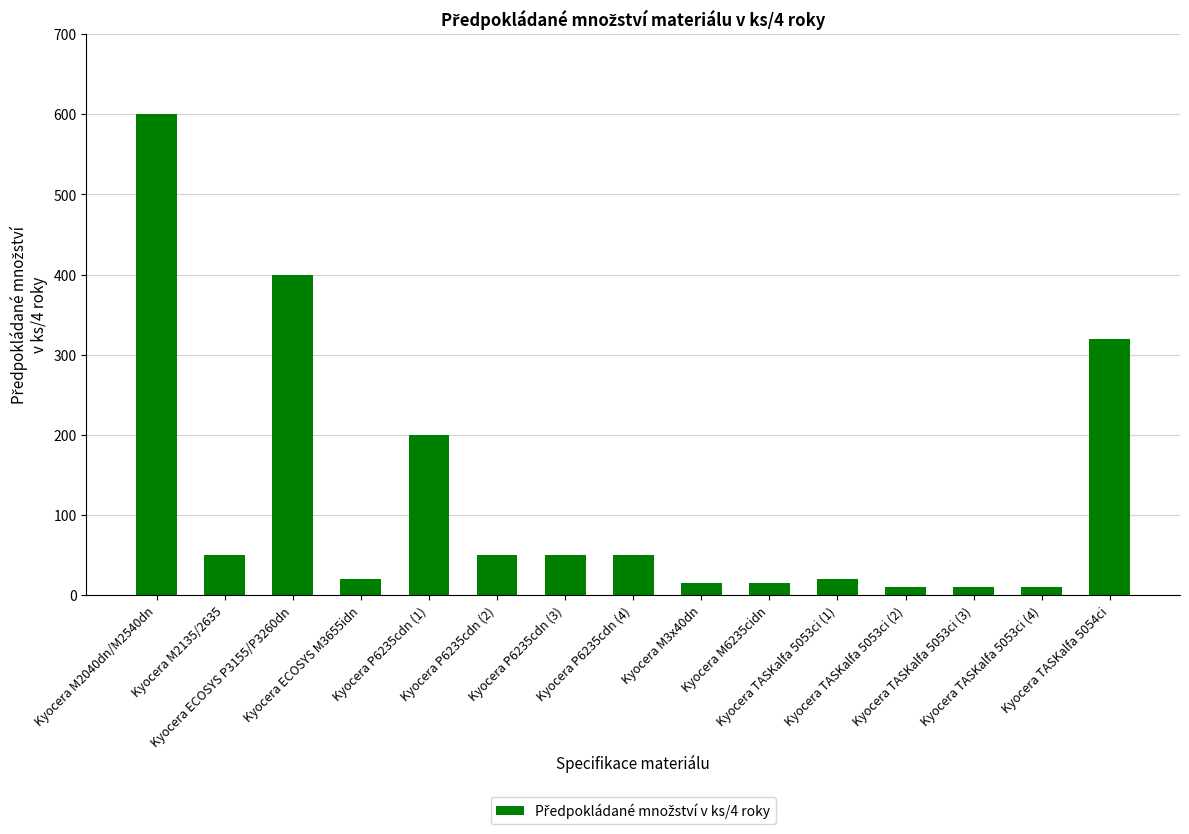

What is the sum of the values at Kyocera P6235cdn (2) and Kyocera M2040dn/M2540dn?

650